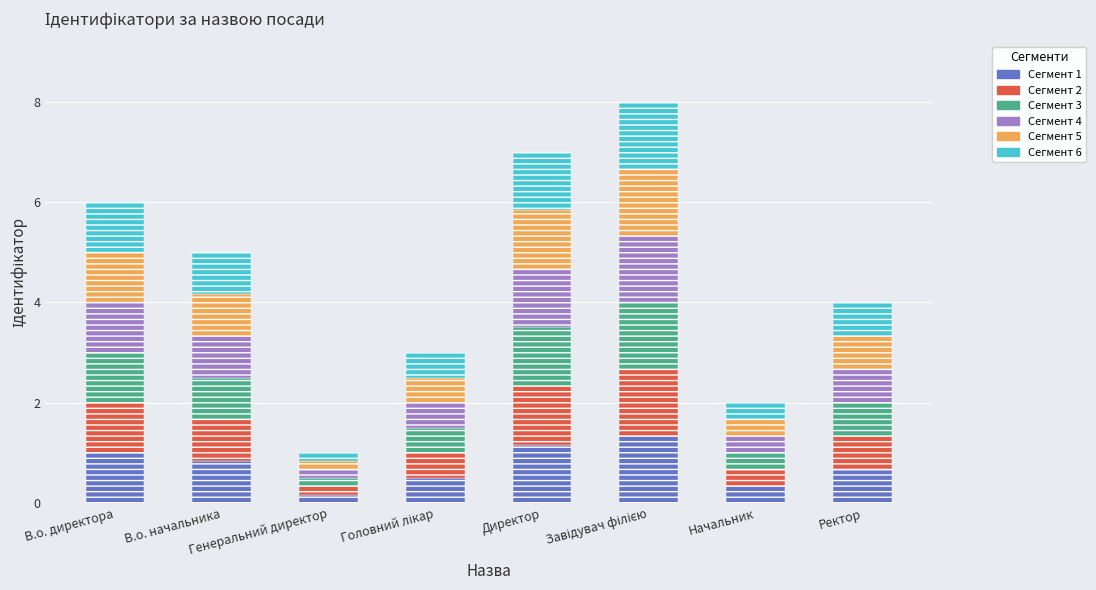

What is the difference between the second highest and second lowest values in the Сегмент 3 series?

0.8